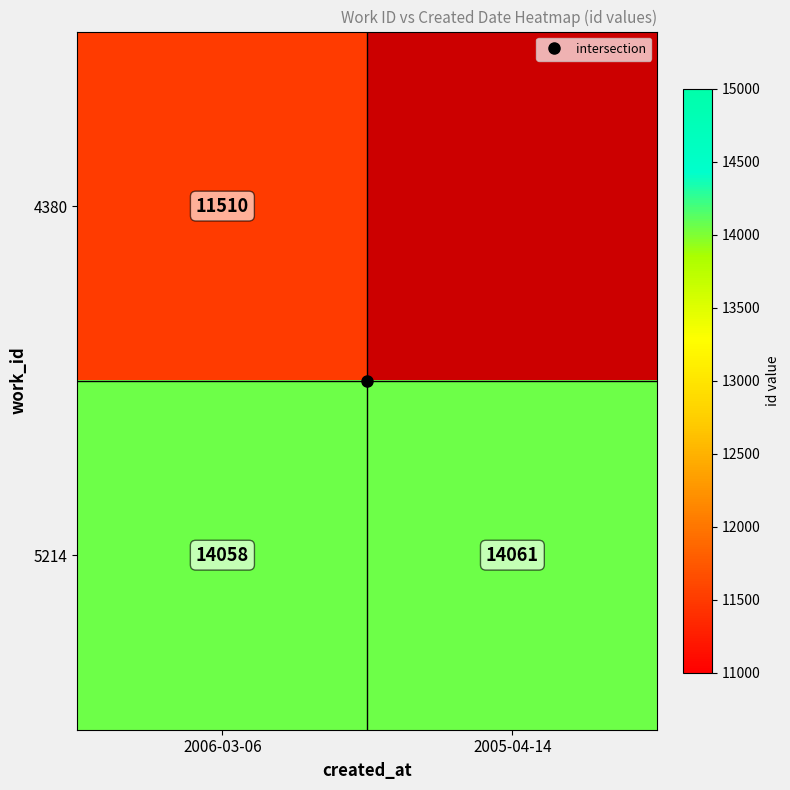

Which label corresponds to the largest value in the chart?

2005-04-14